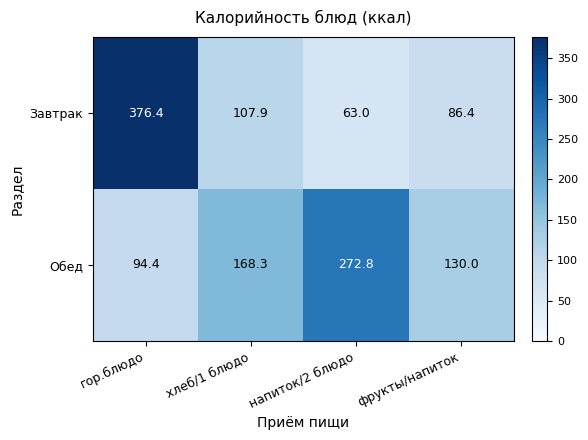

At which label is Обед closest to 183?

хлеб/1 блюдо